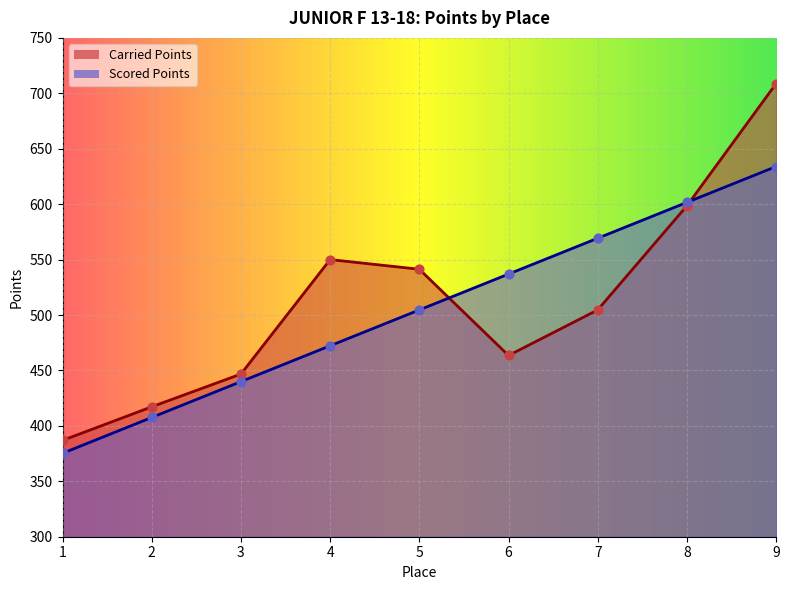

Which series reaches the minimum Y coordinate?

Scored Points